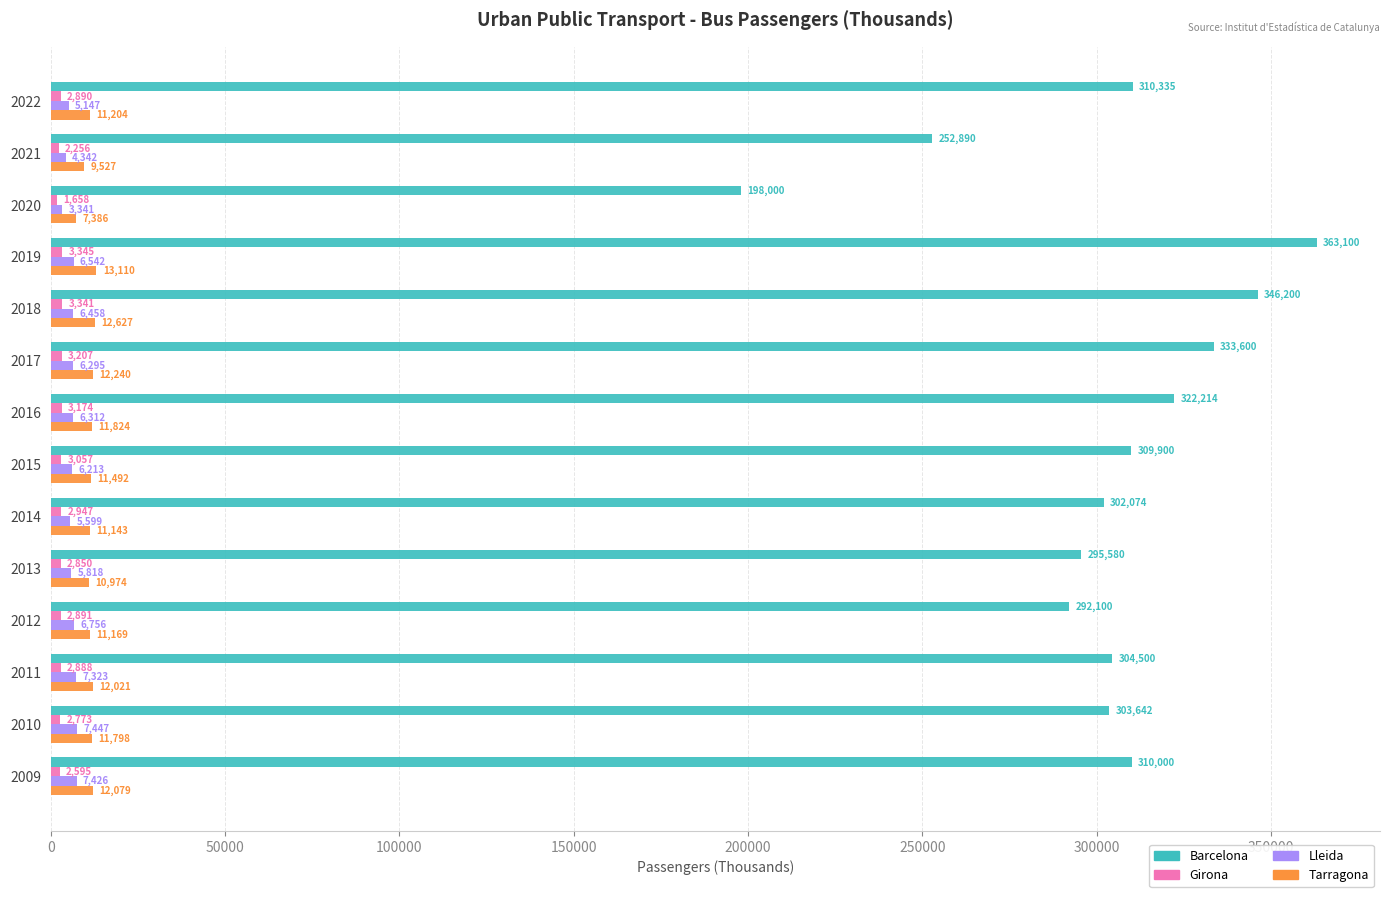

Which series has the widest spread of values?

Barcelona